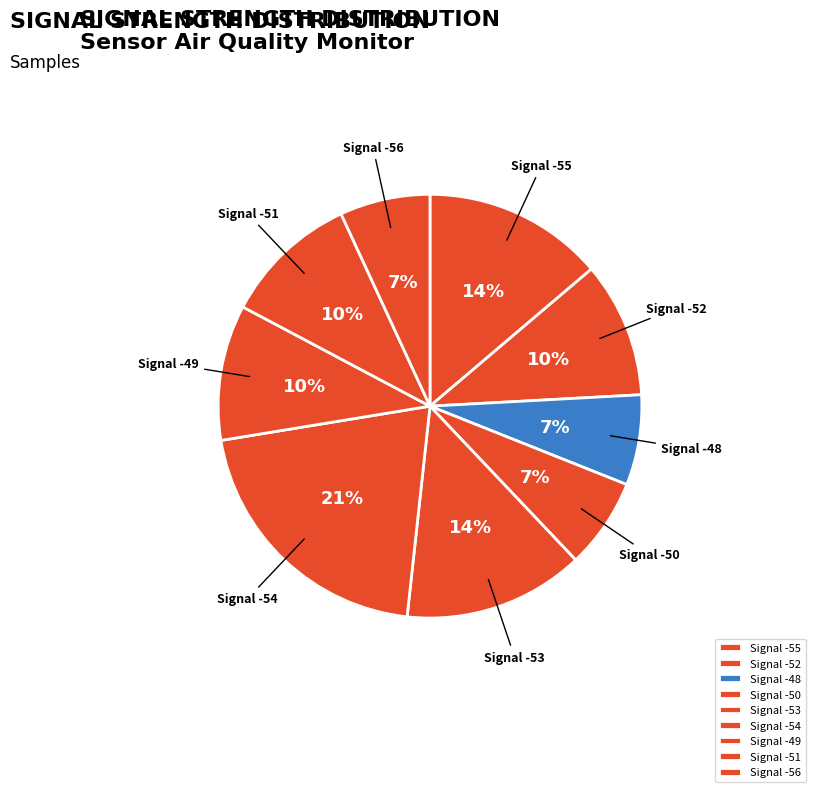

The Signal -53 slice represents 14% of the pie. True or false?

True